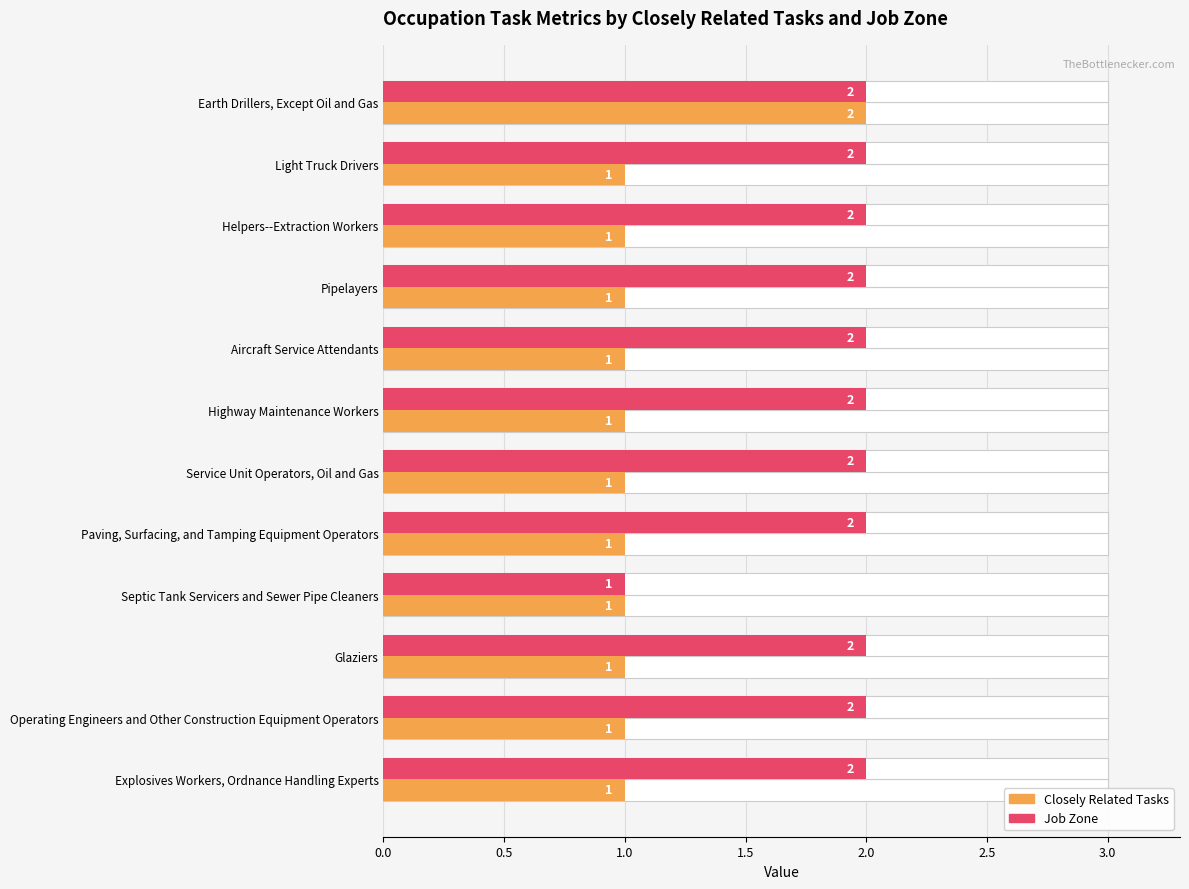

Which series has the widest spread of values?

Closely Related Tasks